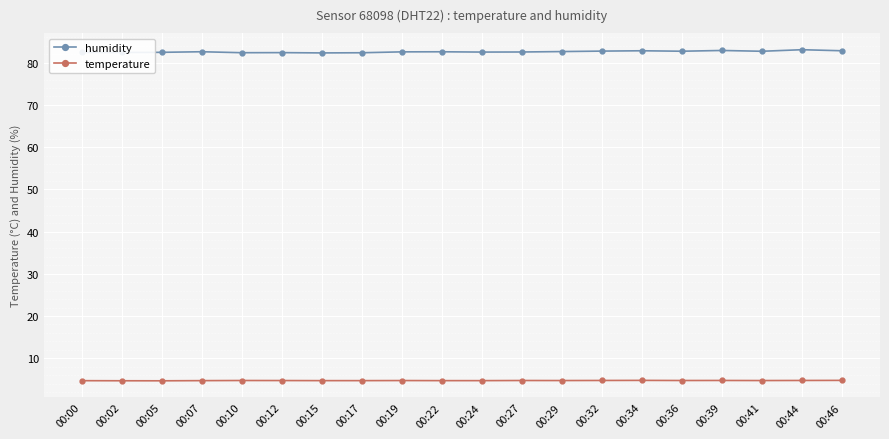

List the series in order of their overall mean, lowest first.

temperature, humidity